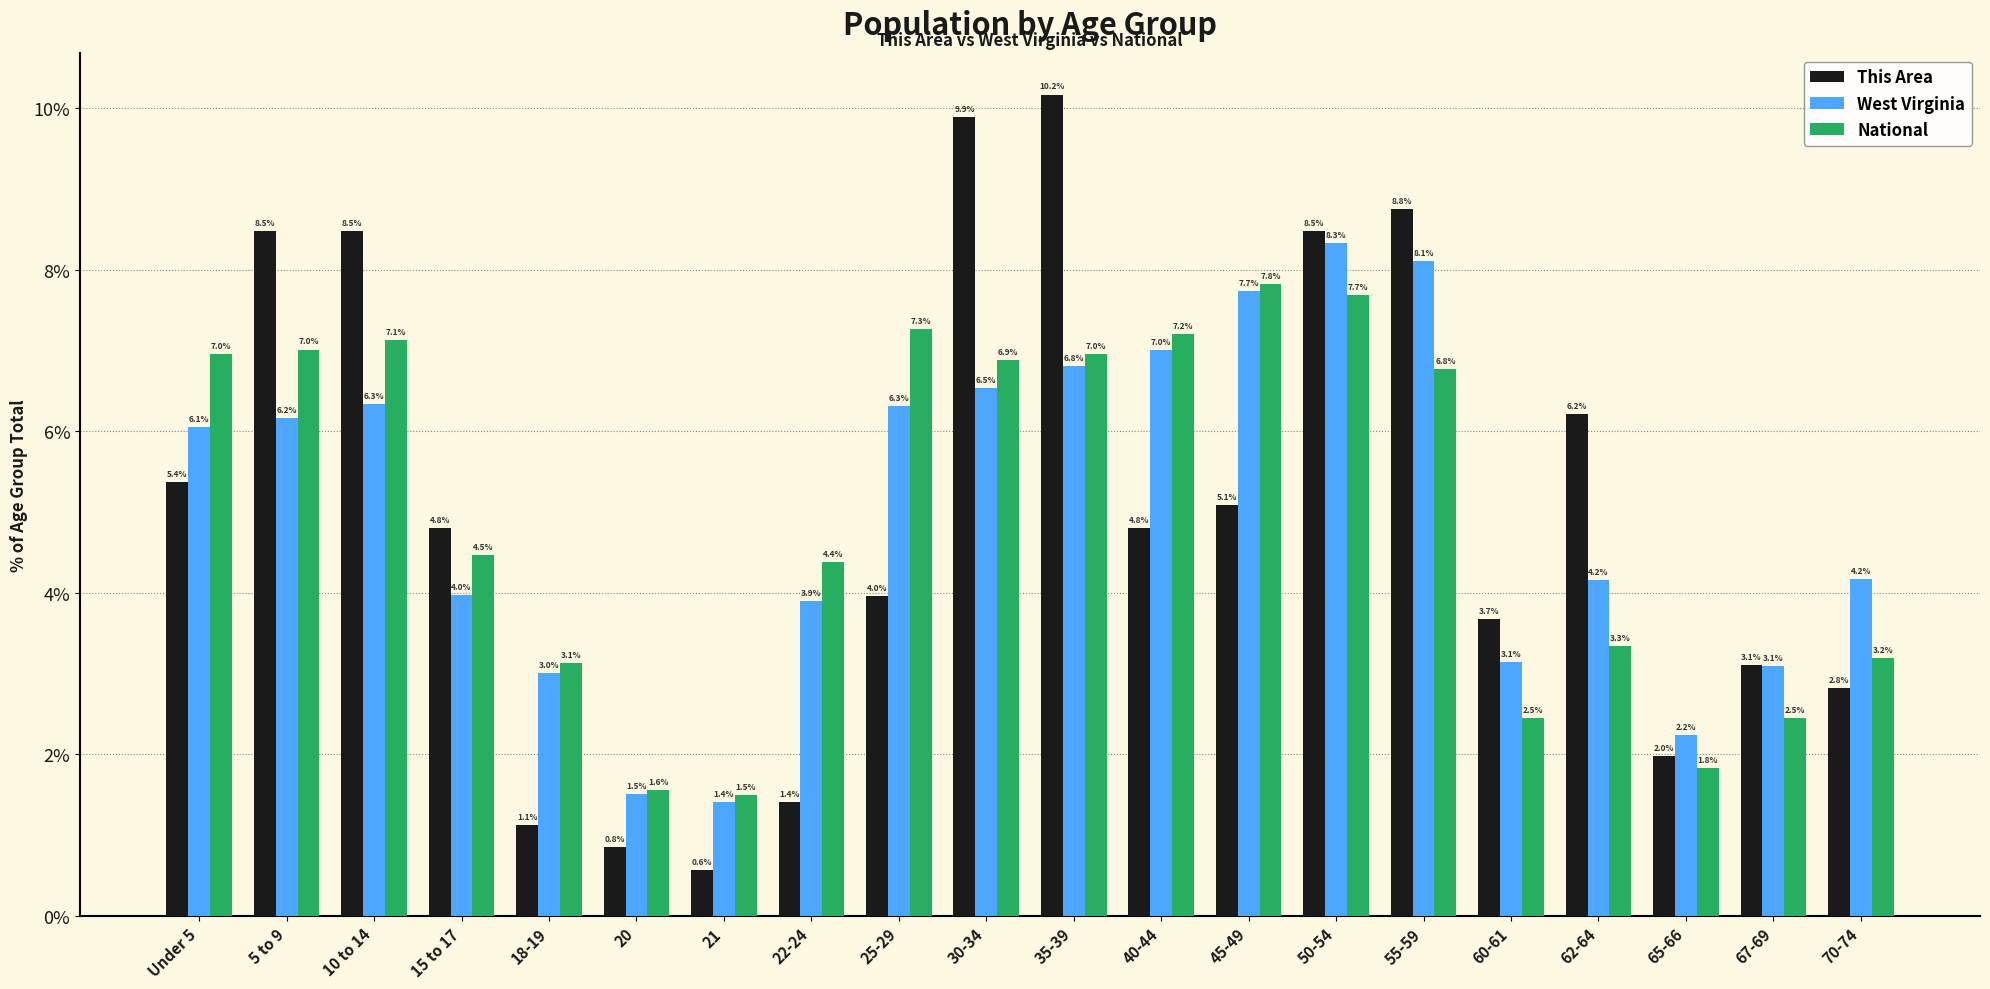

Which label corresponds to the largest value in the chart?

35-39